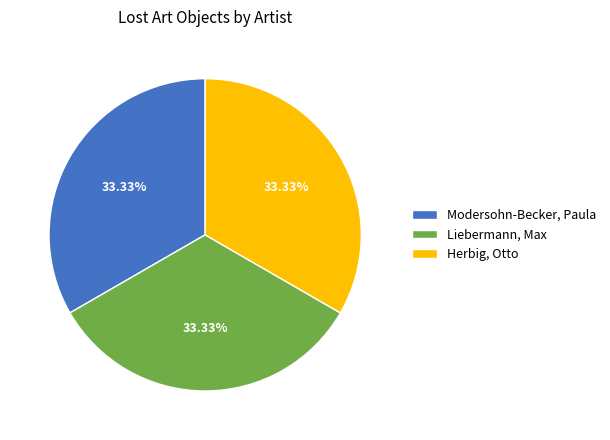

Is there a majority slice in this chart?

No